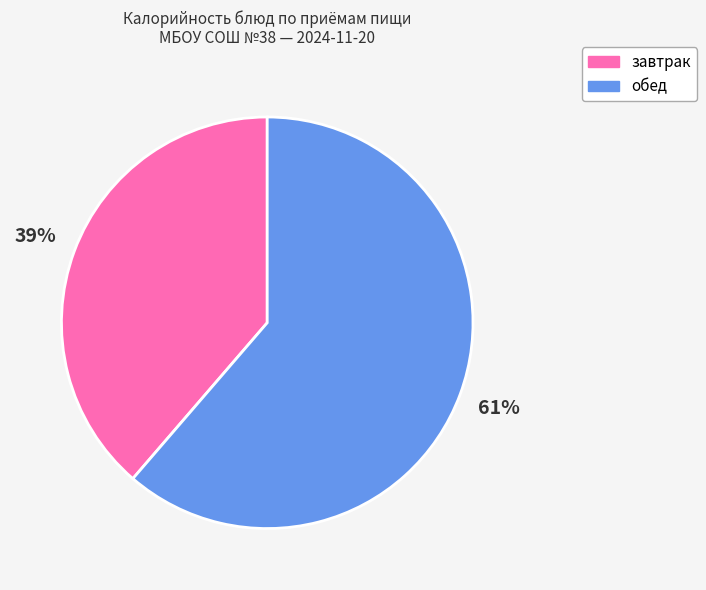

Is there a majority slice in this chart?

Yes